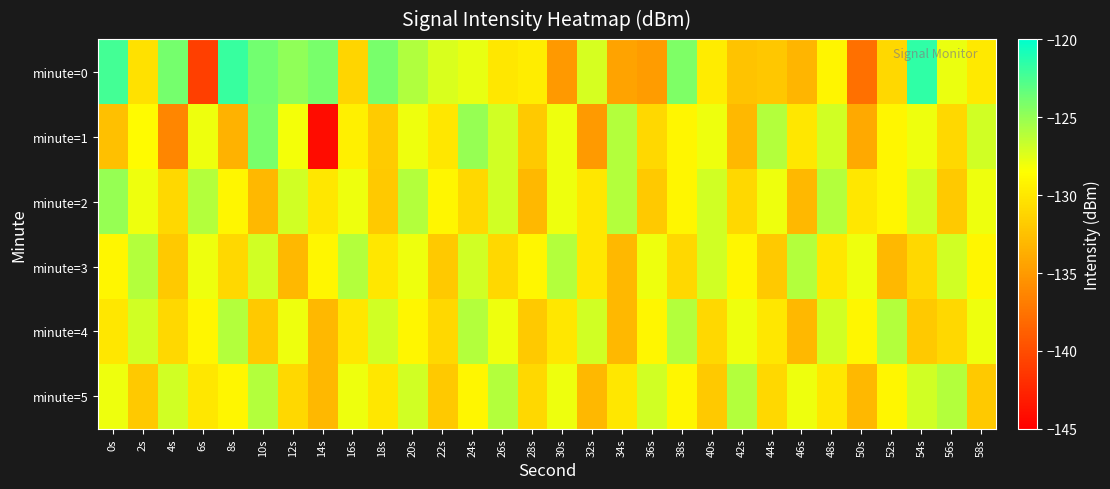

Which series changed the most between 26s and 54s?

minute=0